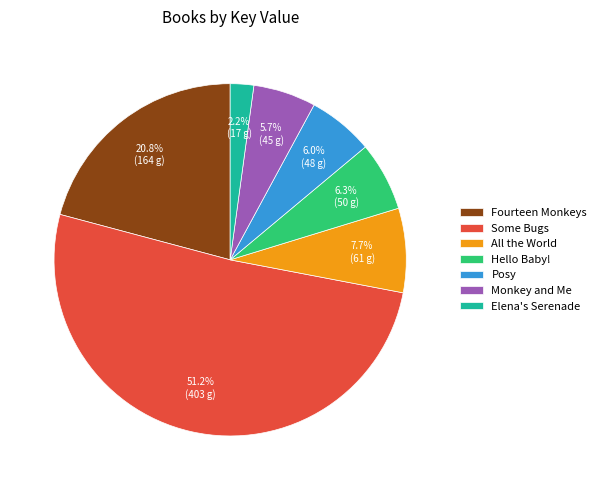

How much of the chart is everything except Monkey and Me?

94.3%